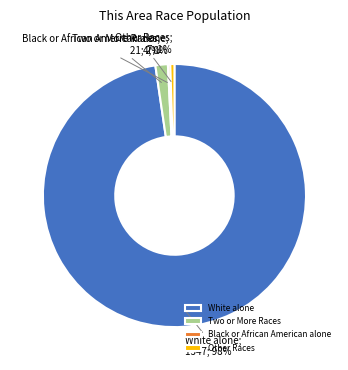

Is it true that Two or More Races is 2% of the pie?

True